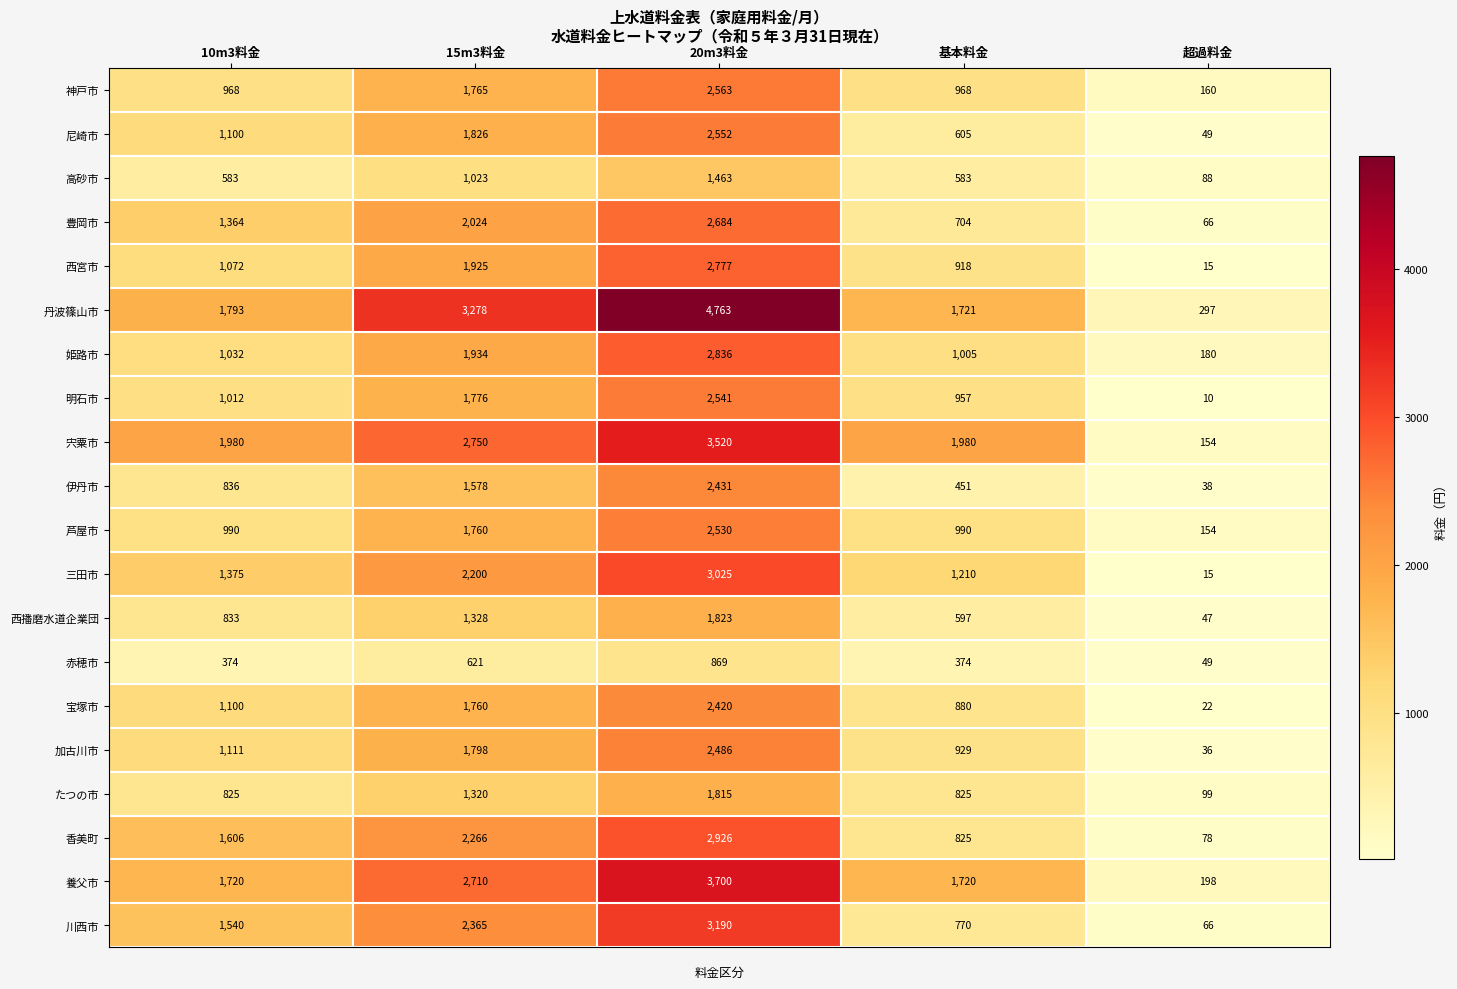

What is the total value across all series at 15m3料金?

38007